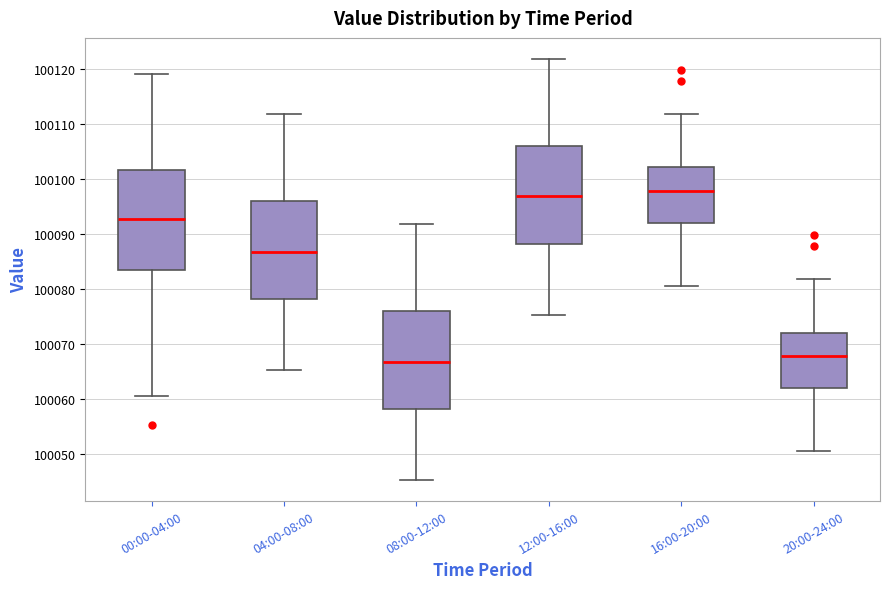

Reading left to right, read every box against the y-axis: the position of its median line, the range the box covers, and the ends of its whiskers. The values are not printed on the chart, so give them approximately, as read against the axis.

00:00-04:00: median 100093, box 100083 to 100102, whiskers 100061 to 100119
04:00-08:00: median 100087, box 100078 to 100096, whiskers 100065 to 100112
08:00-12:00: median 100067, box 100058 to 100076, whiskers 100045 to 100092
12:00-16:00: median 100097, box 100088 to 100106, whiskers 100075 to 100122
16:00-20:00: median 100098, box 100092 to 100102, whiskers 100081 to 100112
20:00-24:00: median 100068, box 100062 to 100072, whiskers 100051 to 100082